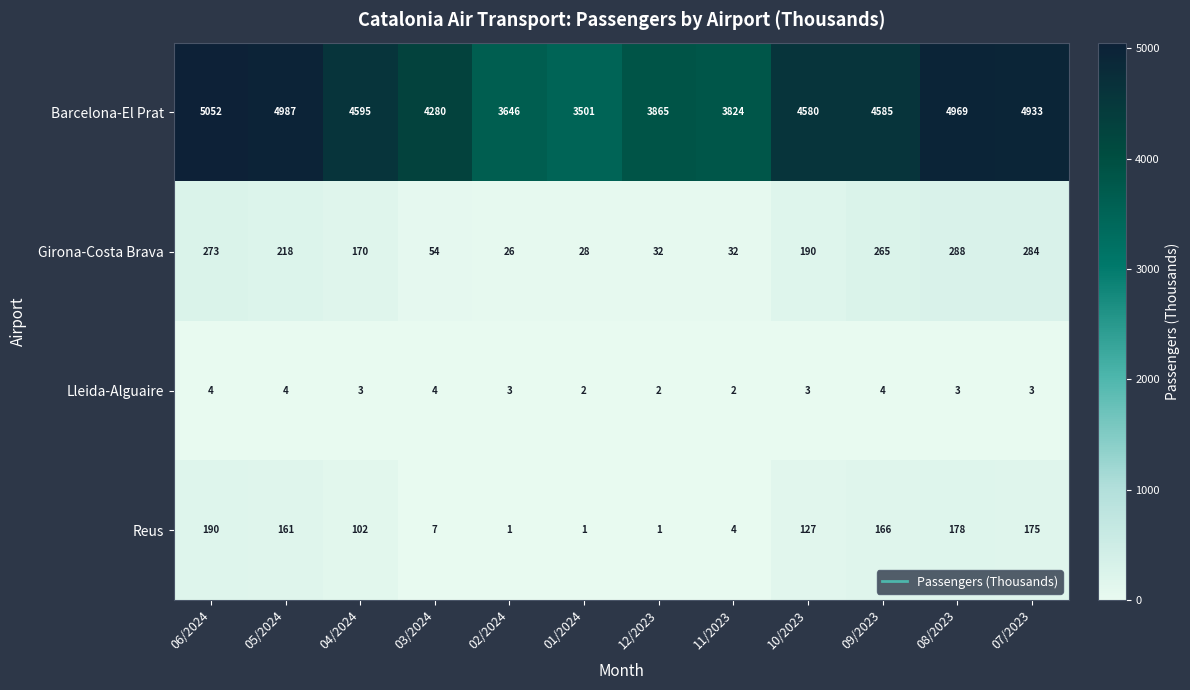

Rank the series at 08/2023 from lowest to highest value.

Lleida-Alguaire, Reus, Girona-Costa Brava, Barcelona-El Prat